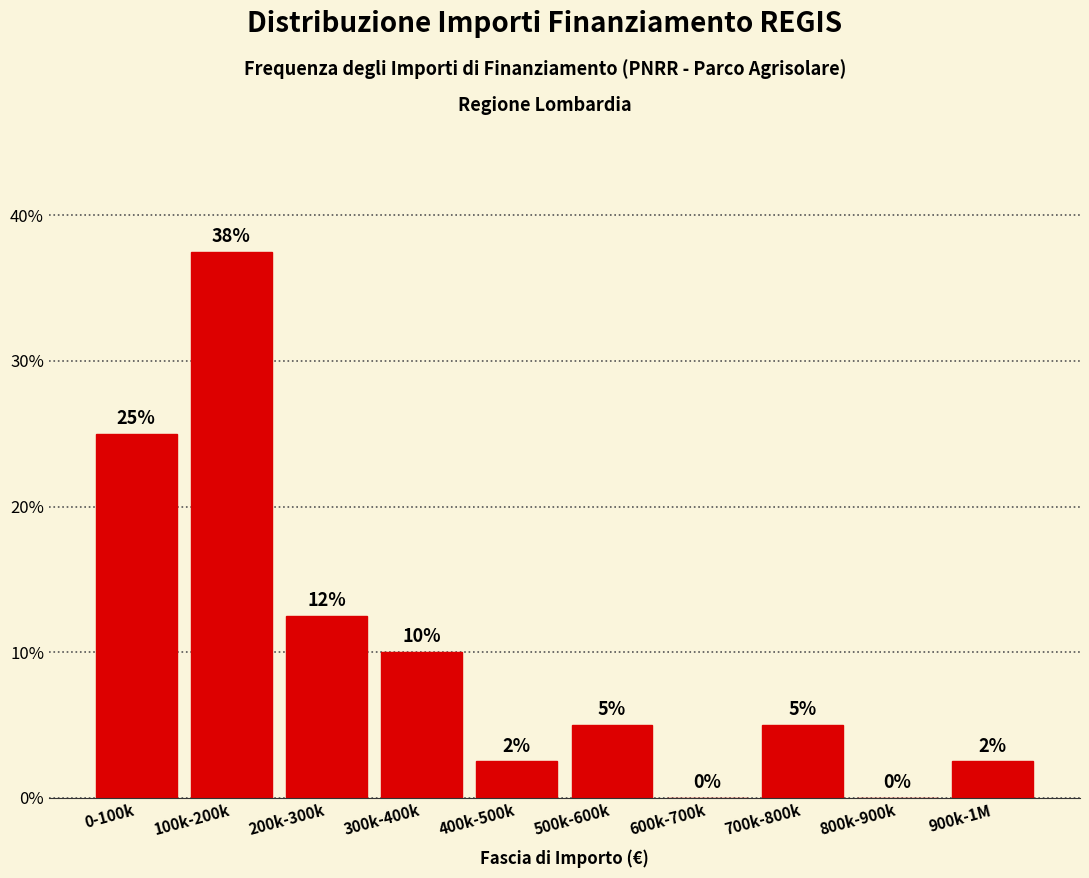

Between 900k-1M and 300k-400k, which is larger?

300k-400k